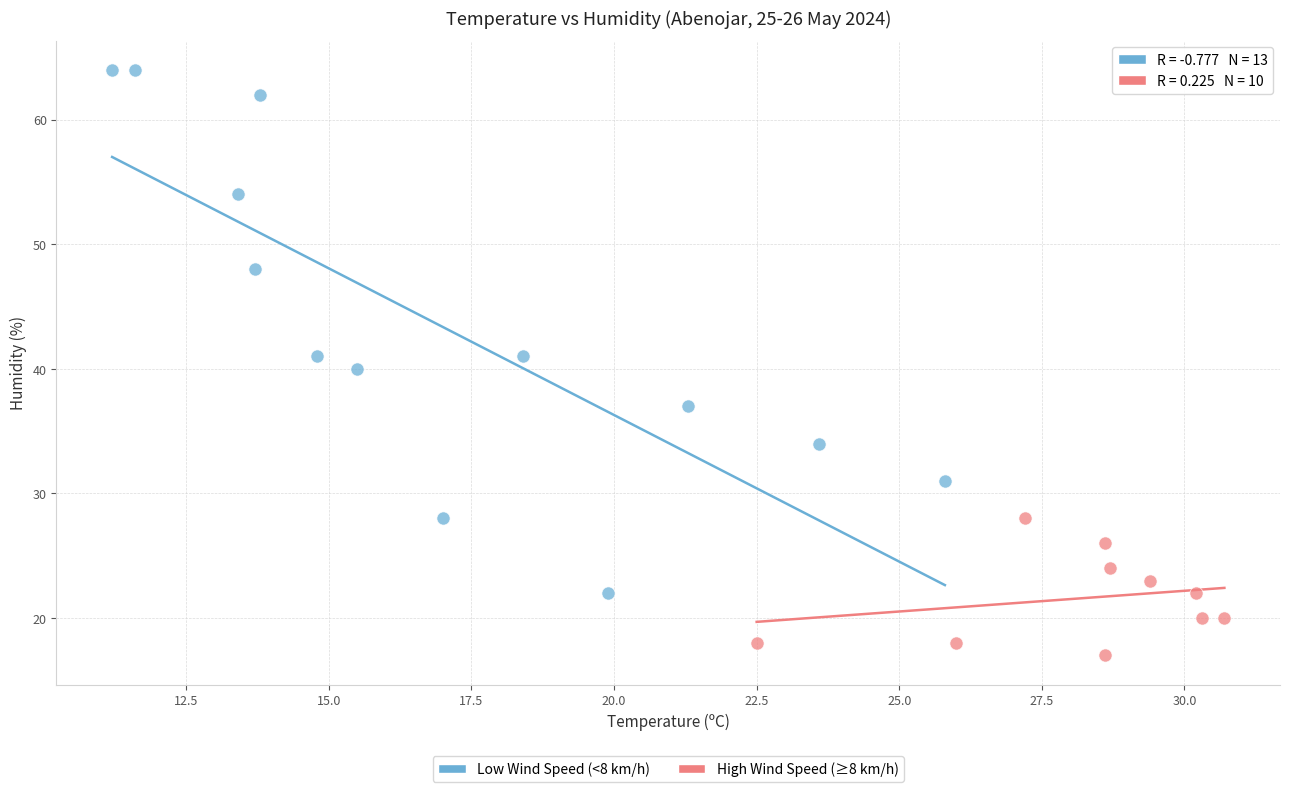

What are all the series names shown in the legend?

Low Wind Speed (<8 km/h), High Wind Speed (≥8 km/h)